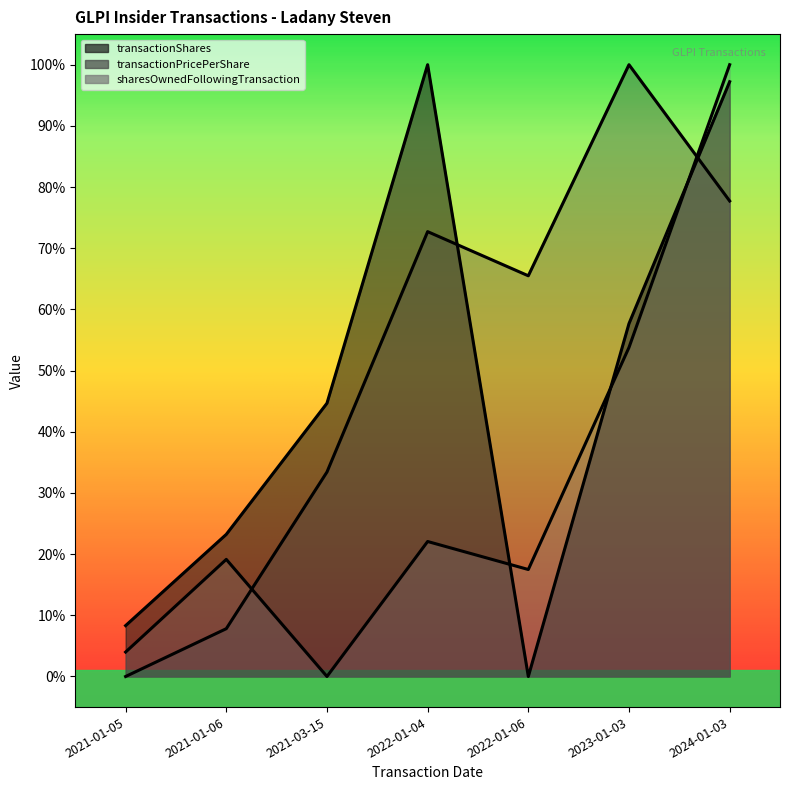

Which category has the highest value in the transactionPricePerShare series?

2023-01-03